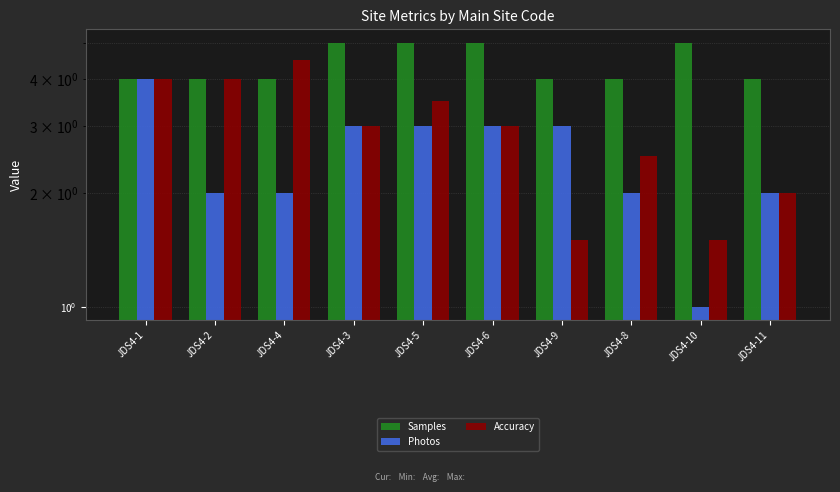

Which label corresponds to the largest value in the chart?

JDS4-3